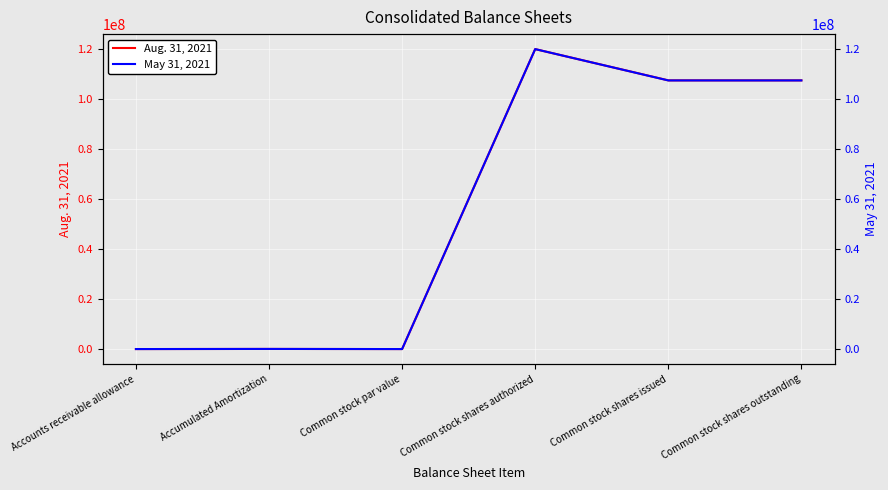

Is it true that May 31, 2021 equals 107468304.0 at Common stock shares issued?

True